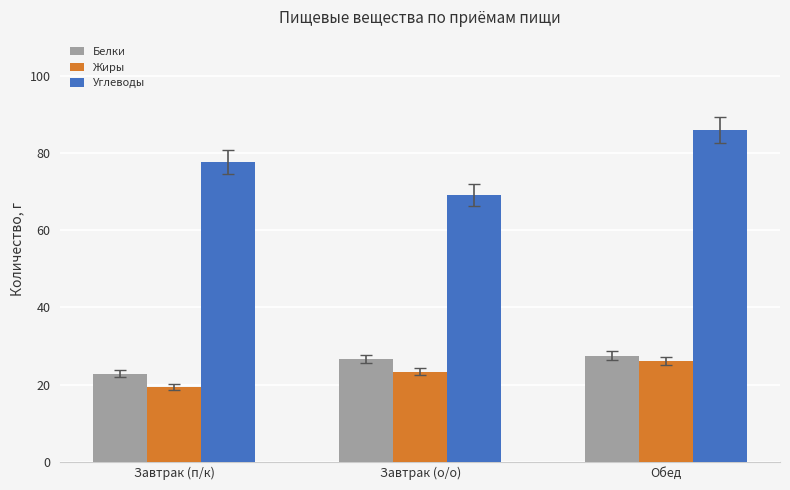

Does the chart contain any negative values?

No